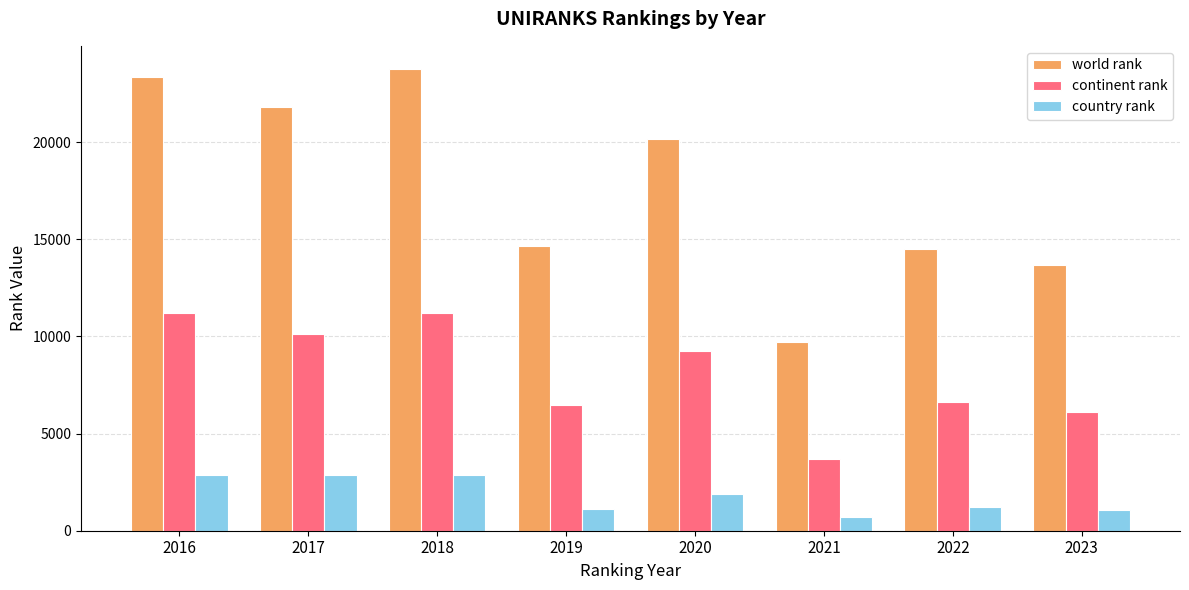

Rank the series at 2017 from lowest to highest value.

country rank, continent rank, world rank